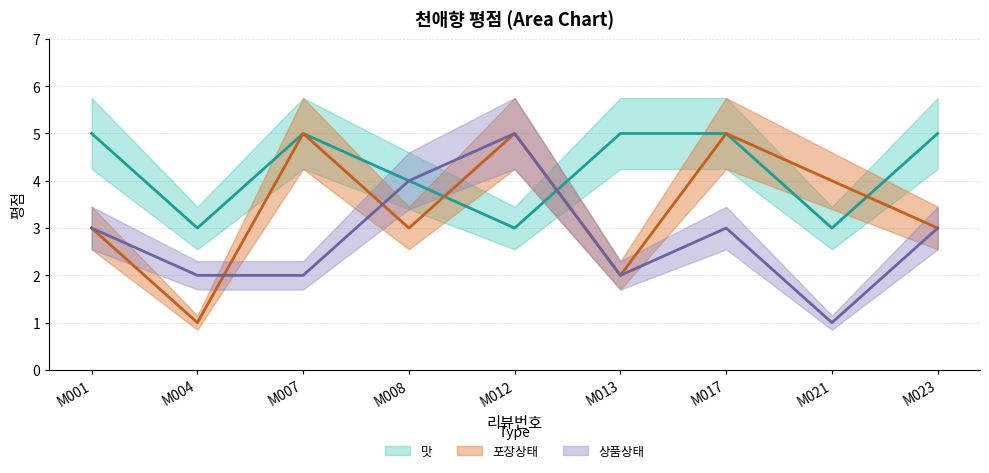

What is the total value across all series at M001?

11